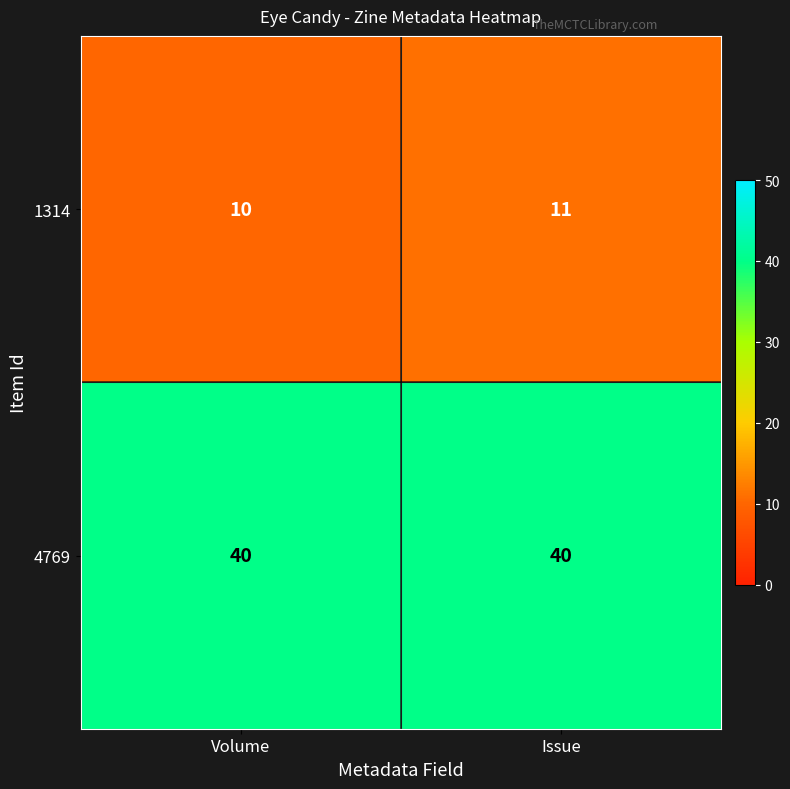

How many data points does each series have?

2